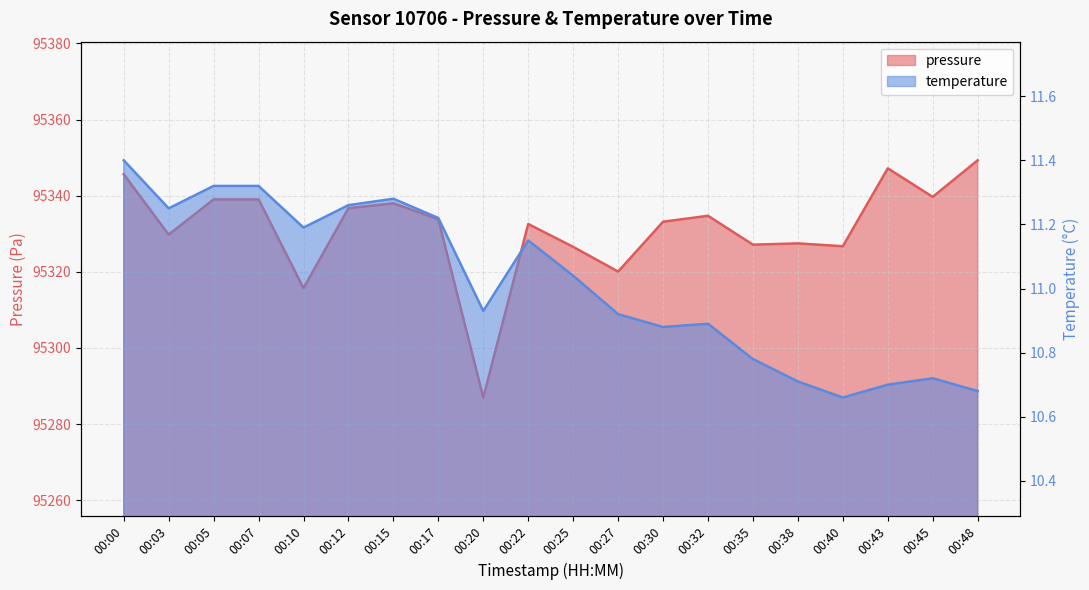

Where is pressure nearest to the value 95318?

00:27